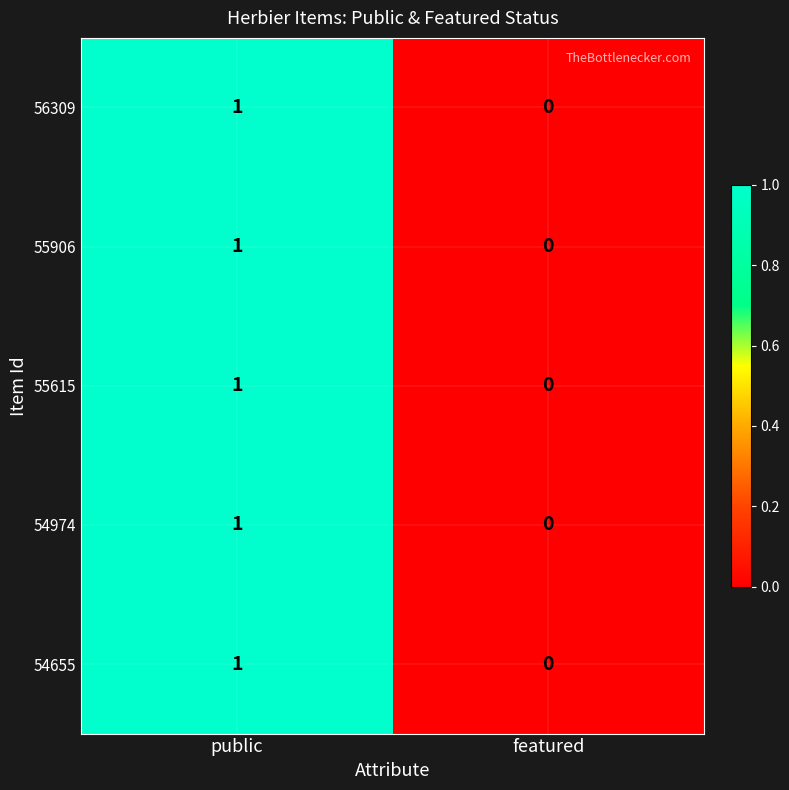

Which category has the highest value across all series?

public